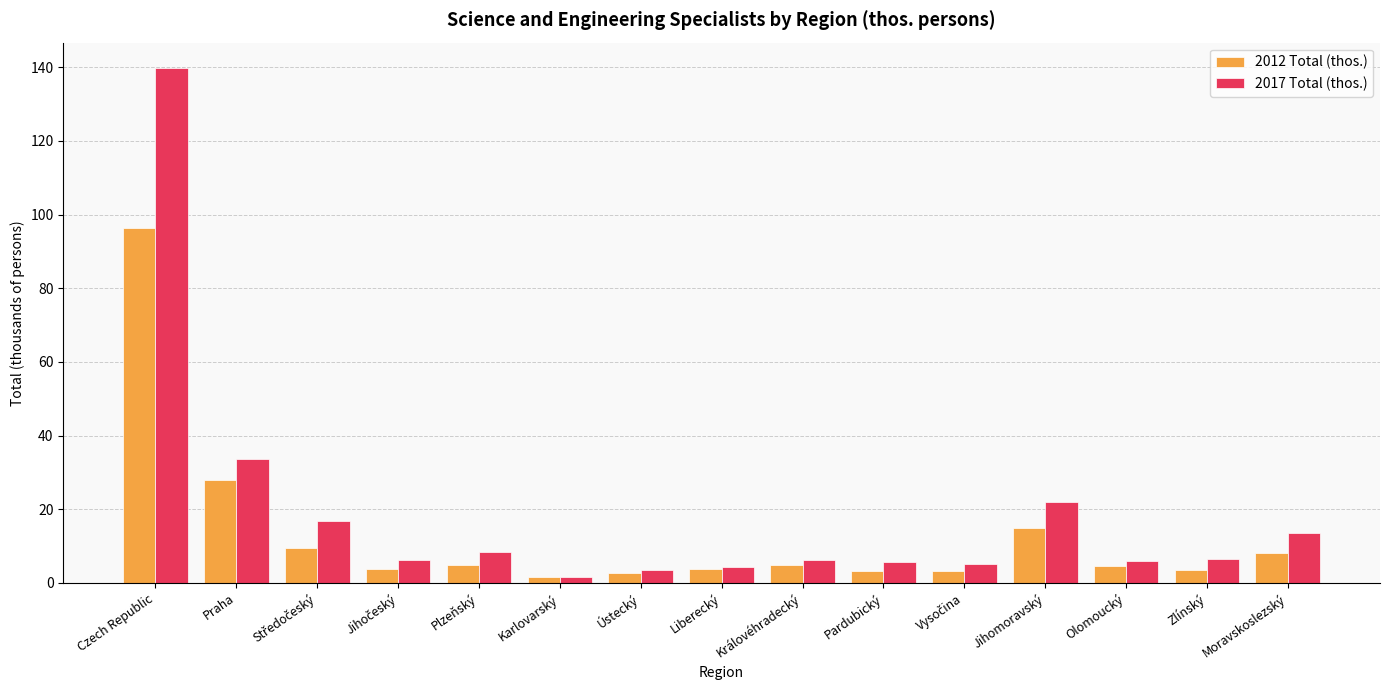

What is the spread (max minus min) of values at Zlínský?

3.1